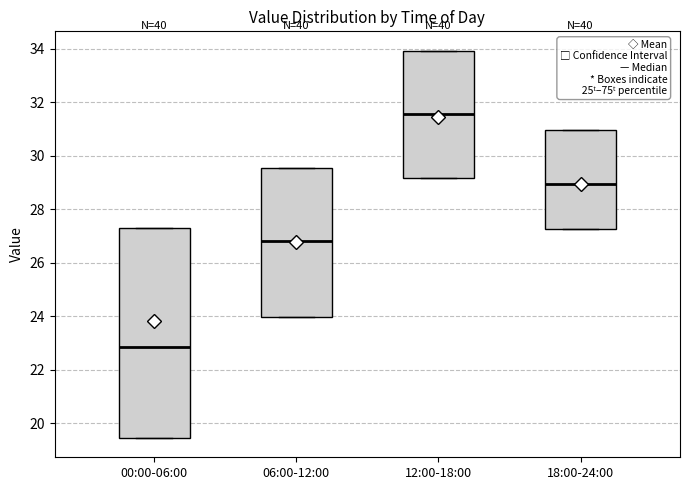

Reading left to right, transcribe this box plot: for each box, give where its median line is, the range the box spans, and where its two whiskers end, as read against the y-axis. The values are not printed on the chart, so give them approximately, as read against the axis.

00:00-06:00: median 22.8, box 19.4 to 27.4, whiskers 19.4 to 27.4
06:00-12:00: median 26.8, box 24.0 to 29.6, whiskers 24.0 to 29.6
12:00-18:00: median 31.6, box 29.2 to 34.0, whiskers 29.2 to 34.0
18:00-24:00: median 29.0, box 27.2 to 31.0, whiskers 27.2 to 31.0